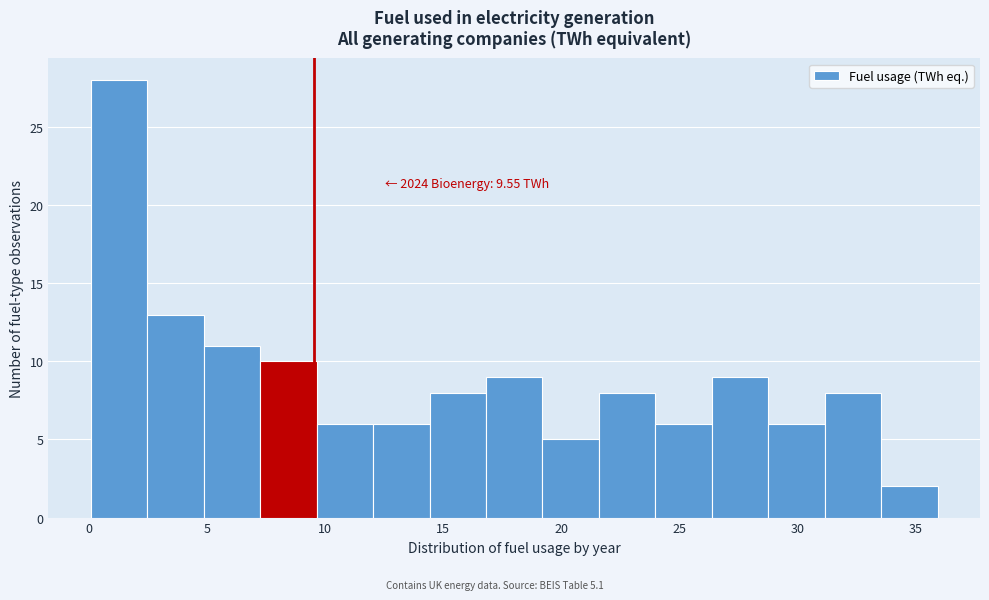

Over which range of the x-axis is the bar tallest?

0.0 to 2.5